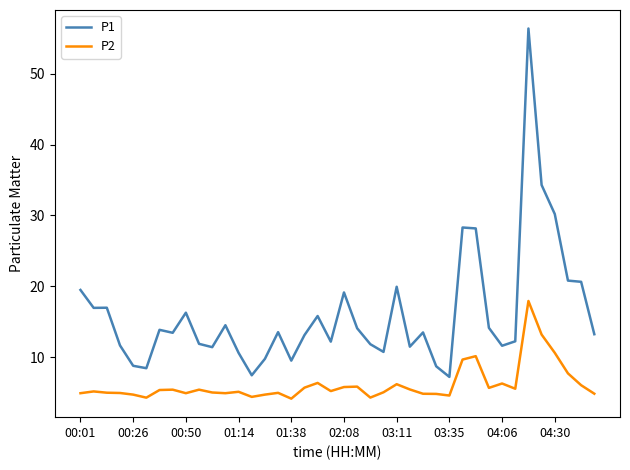

True or false: P2 has more than 2 points higher than both neighbors.

True